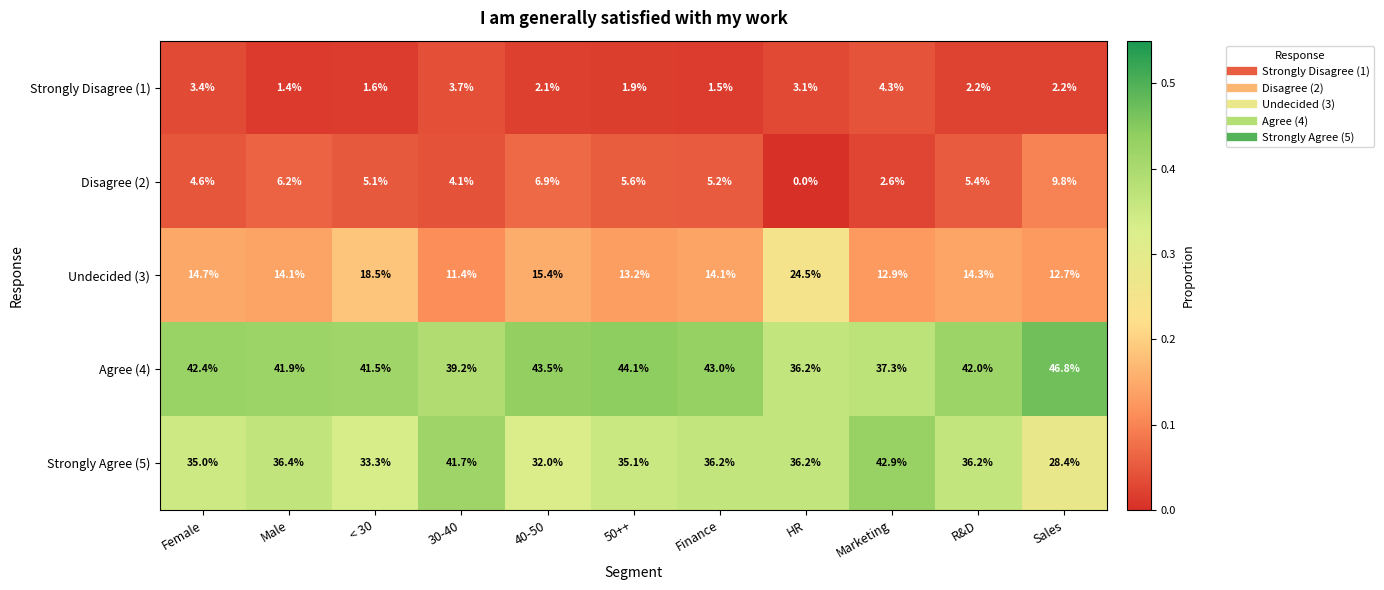

True or false: Disagree (2) has a value of 2.6 at Finance.

False